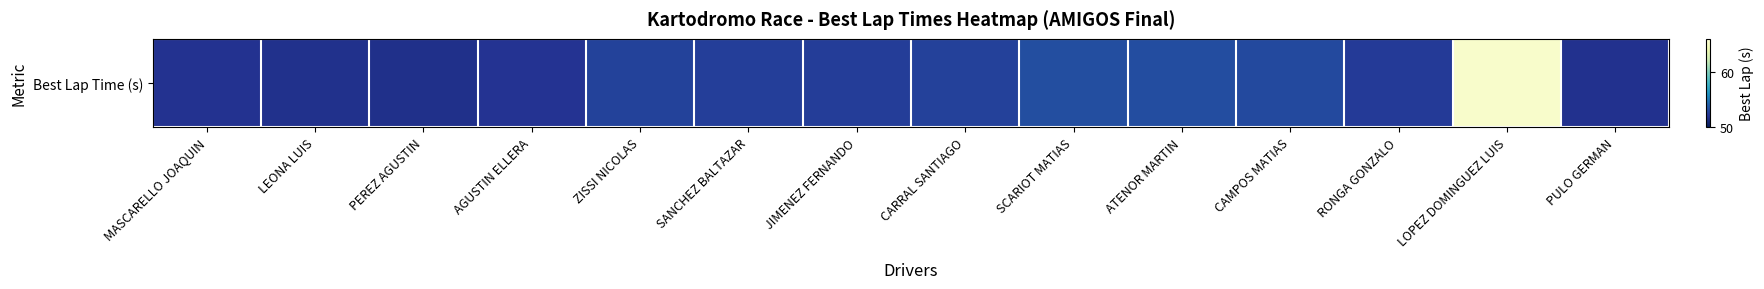

What is the sum of the values at JIMENEZ FERNANDO and ATENOR MARTIN?

105.7